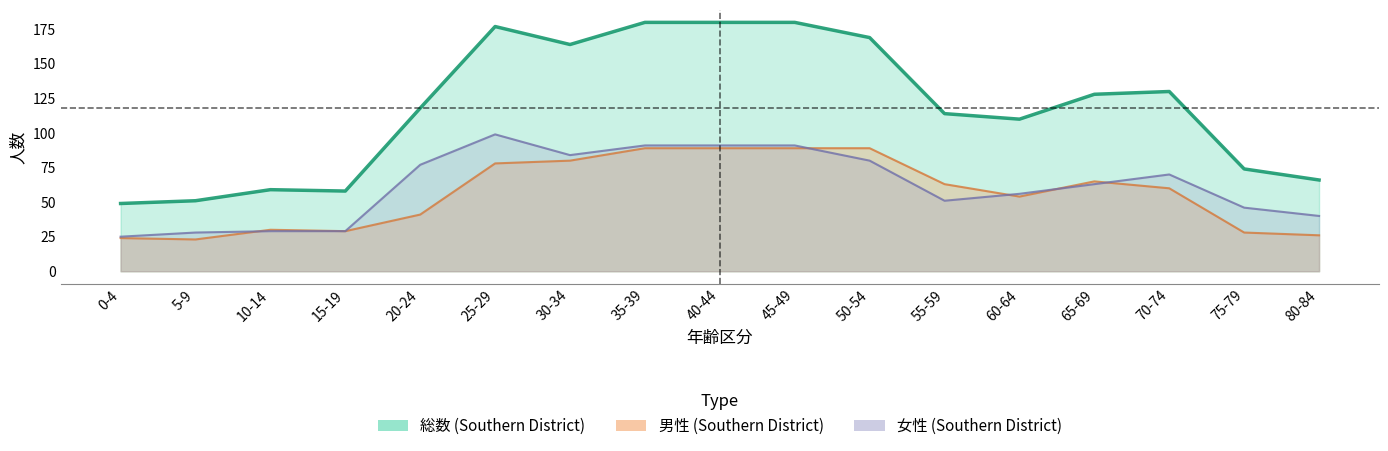

The 総数 (Southern District) series shows 66 at 80-84. True or false?

True